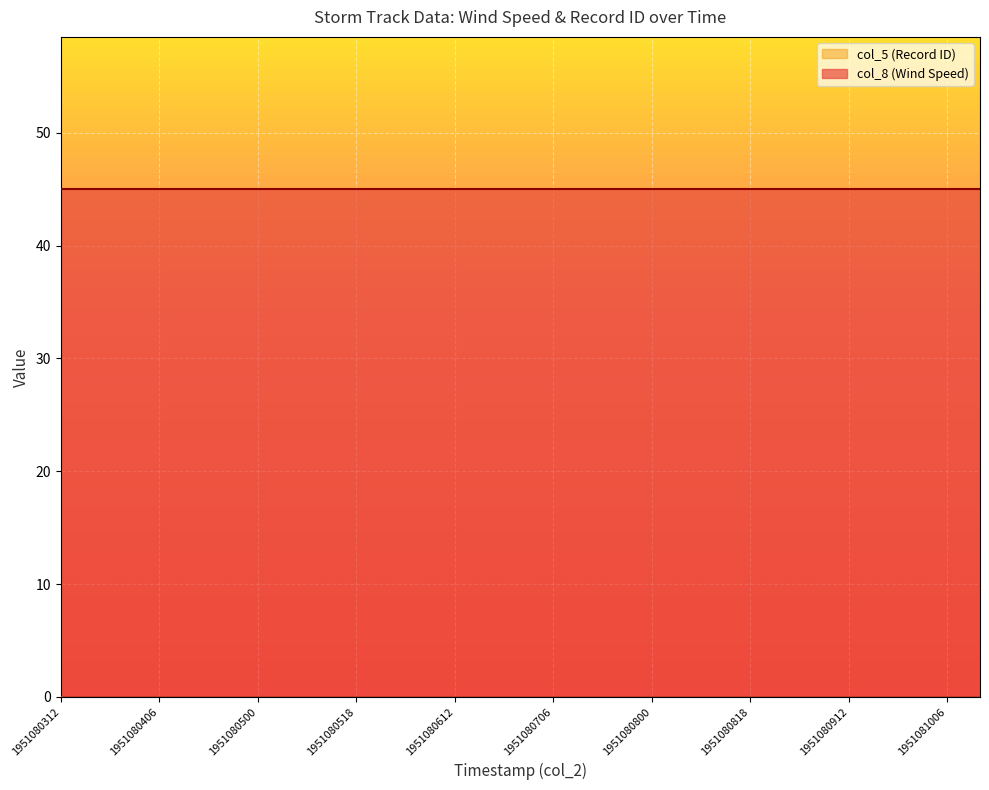

True or false: col_8 (Wind Speed) and col_5 (Record ID) cross at least once.

False